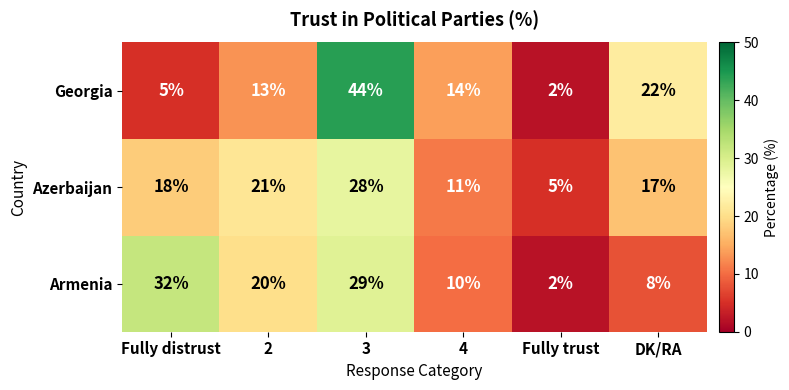

At which label does Georgia first exceed 14?

3